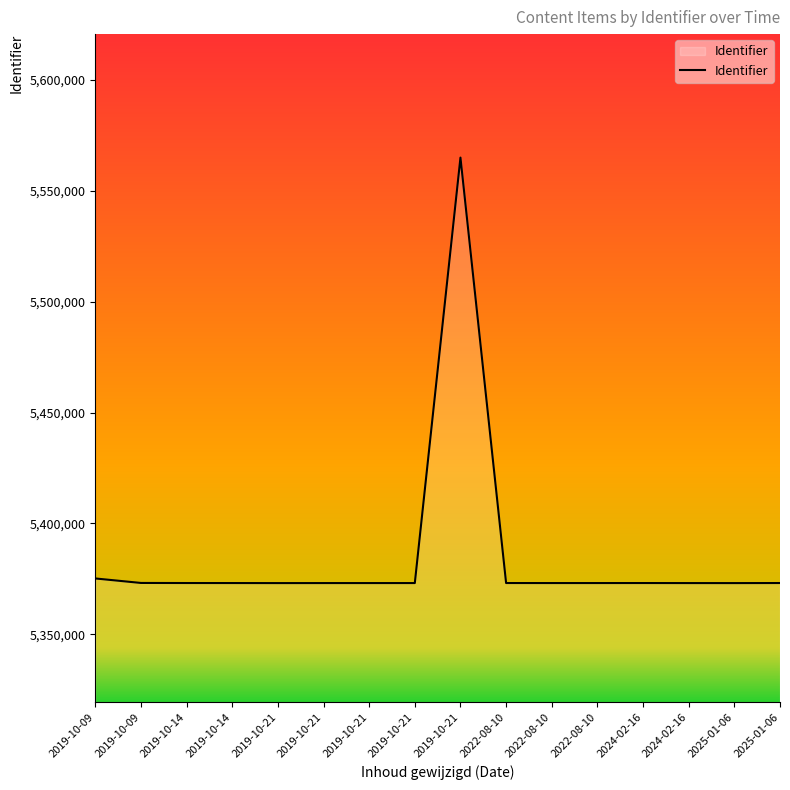

True or false: the data shows 5373149 at 2019-10-21.

True